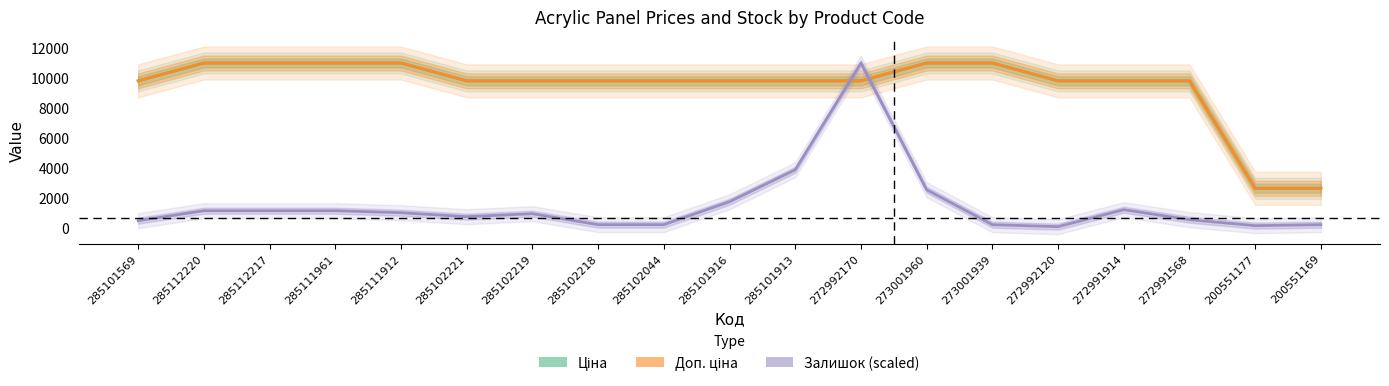

What is the label of the 15th point from the right?

285111912